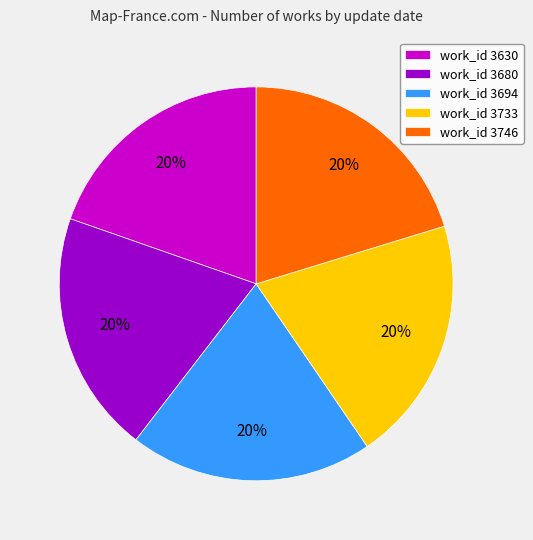

Do work_id 3630 and work_id 3733 together represent more than half of the pie?

No